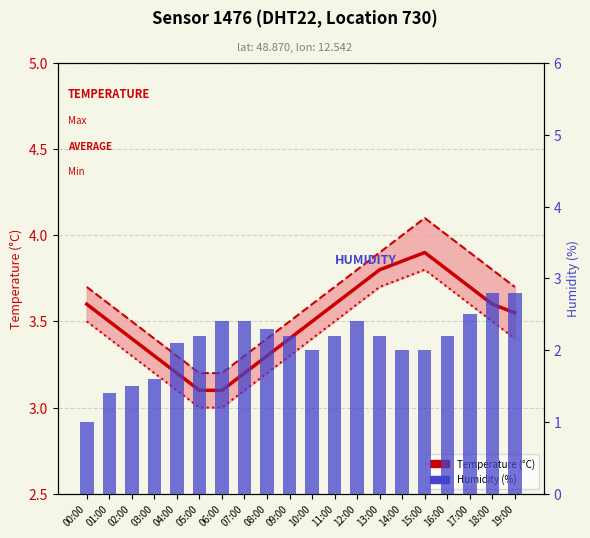

Rank the series by their maximum value, from highest to lowest.

Max Temperature, Avg Temperature, Min Temperature, Humidity